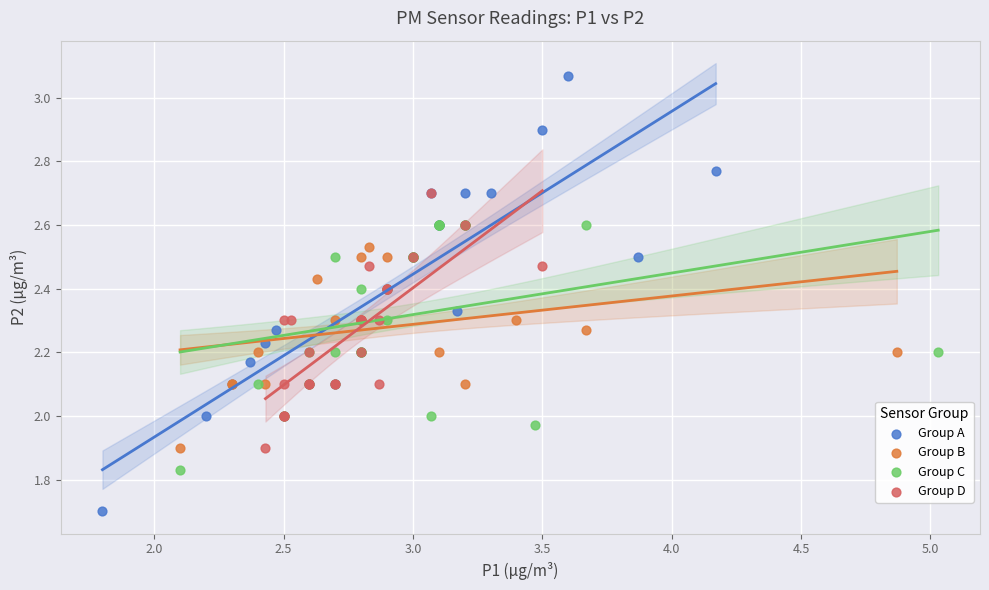

Which series reaches the minimum Y coordinate?

Group A